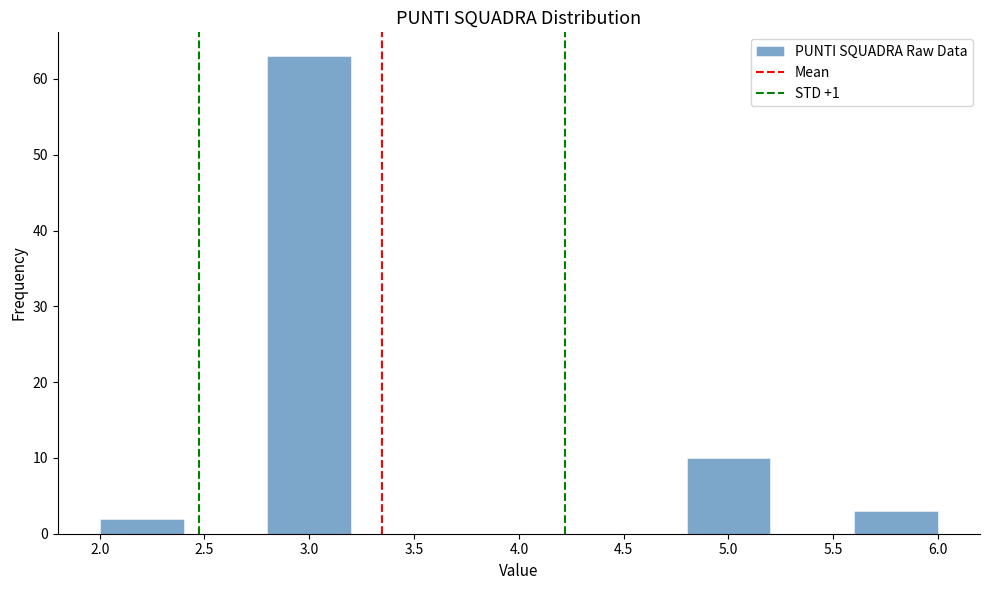

Reading left to right, transcribe this chart: for each bar, give the range it covers on the x-axis and its height. The values are not printed on the chart, so give them approximately, as read against the axis.

2.0 to 2.4: 2
2.4 to 2.8: 0
2.8 to 3.2: 63
3.2 to 3.6: 0
3.6 to 4.0: 0
4.0 to 4.4: 0
4.4 to 4.8: 0
4.8 to 5.2: 10
5.2 to 5.6: 0
5.6 to 6.0: 3